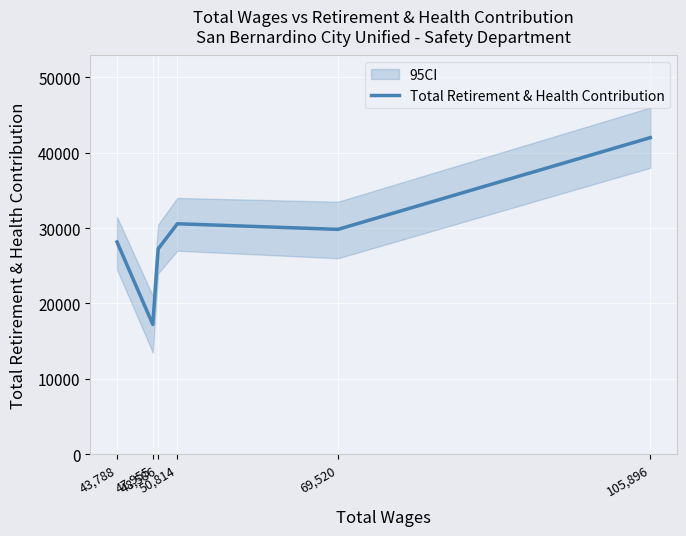

How many points are higher than both their immediate neighbors (excluding endpoints)?

1